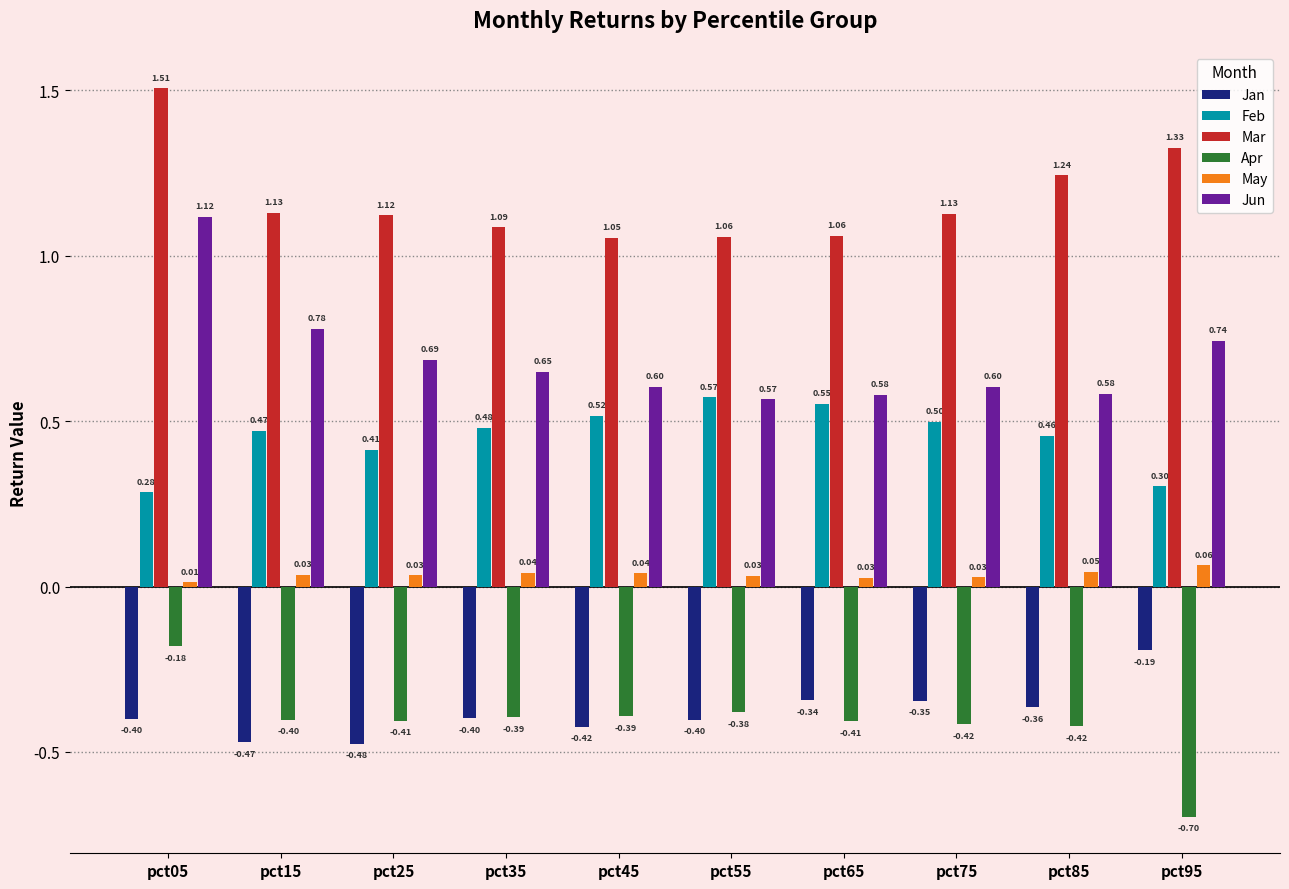

What is the value of the Feb bar at the 4th from the left?

0.5